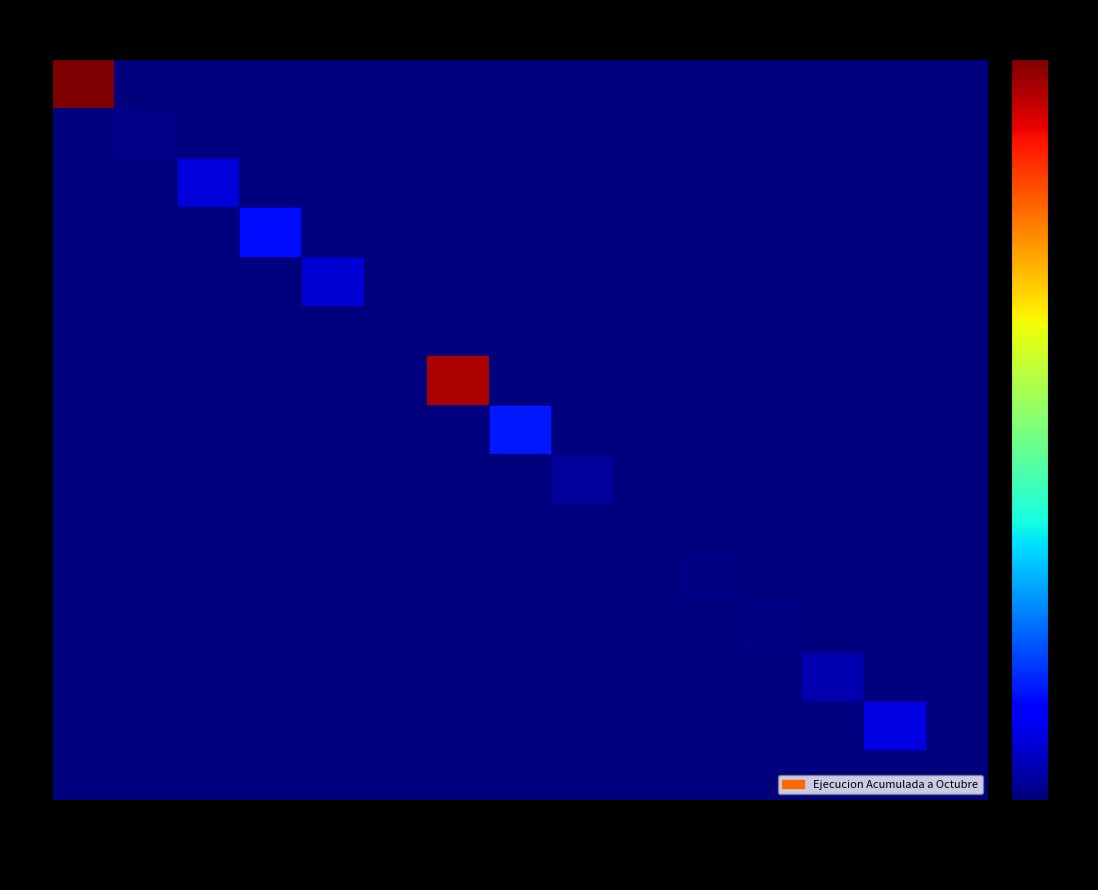

What is the total value across all series at OTROS INGR?

296632